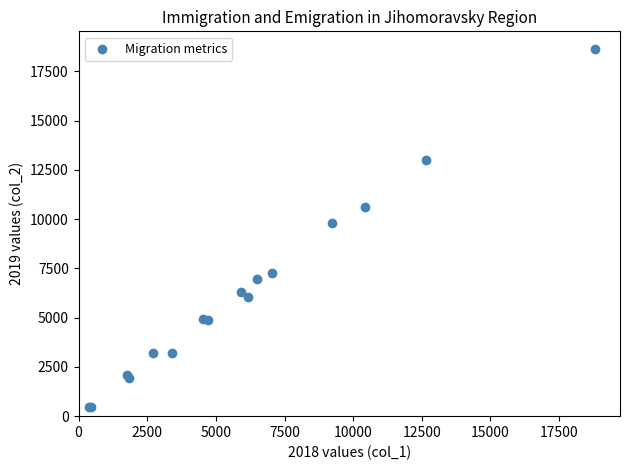

What Y value in the scatter plot is closest to 9528?

9811